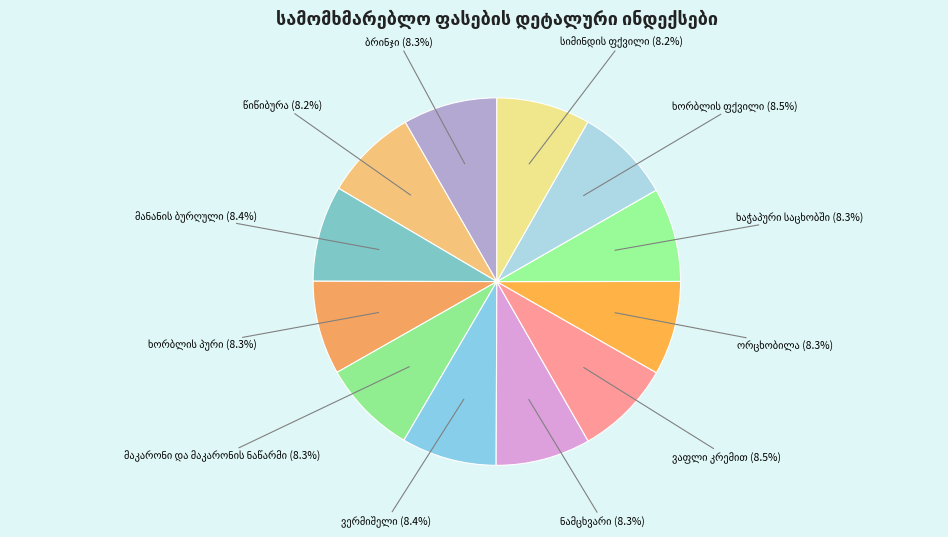

How many slices are in this pie chart?

12